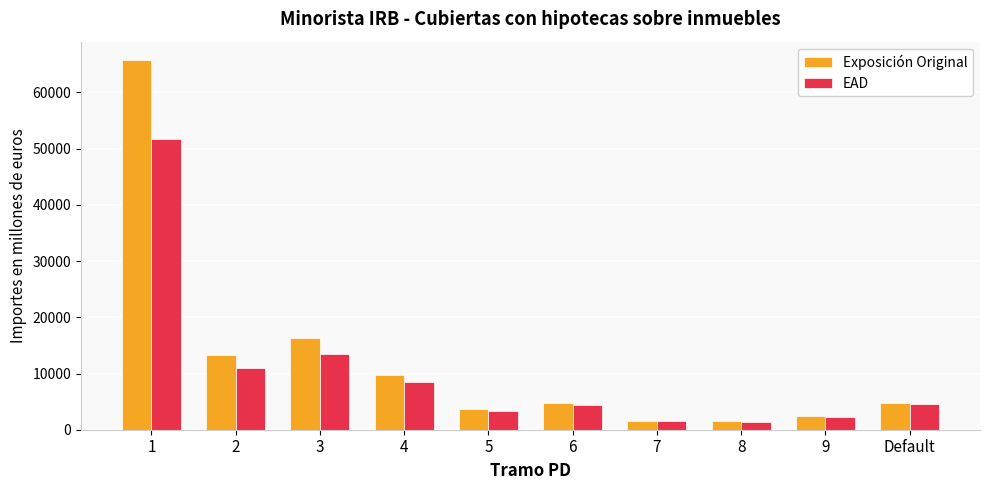

How many values in the Exposición Original series are below 4836?

5